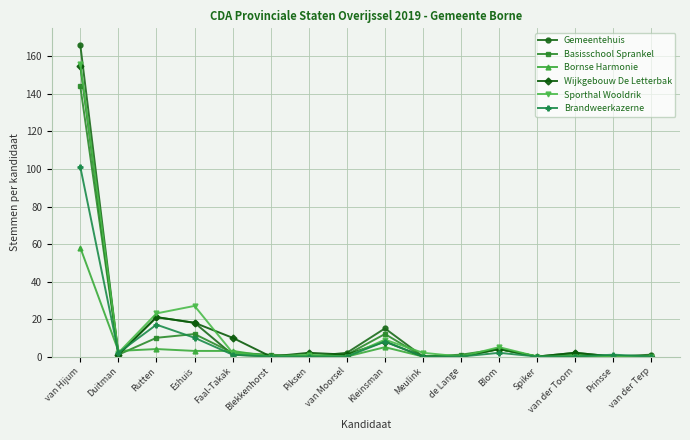

Which label corresponds to the largest value in the chart?

van Hijum